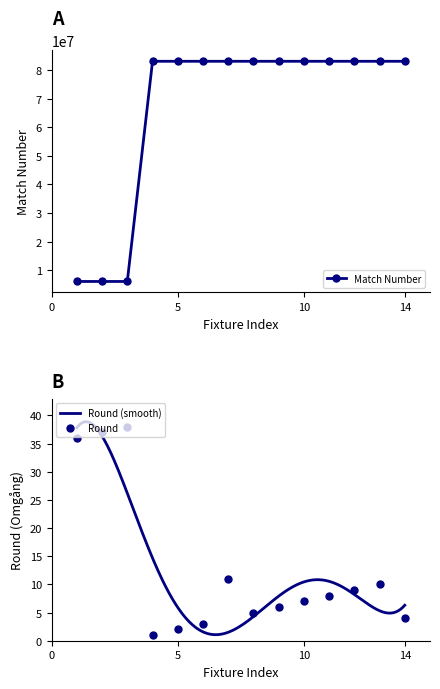

How many categories are shown in the chart?

14